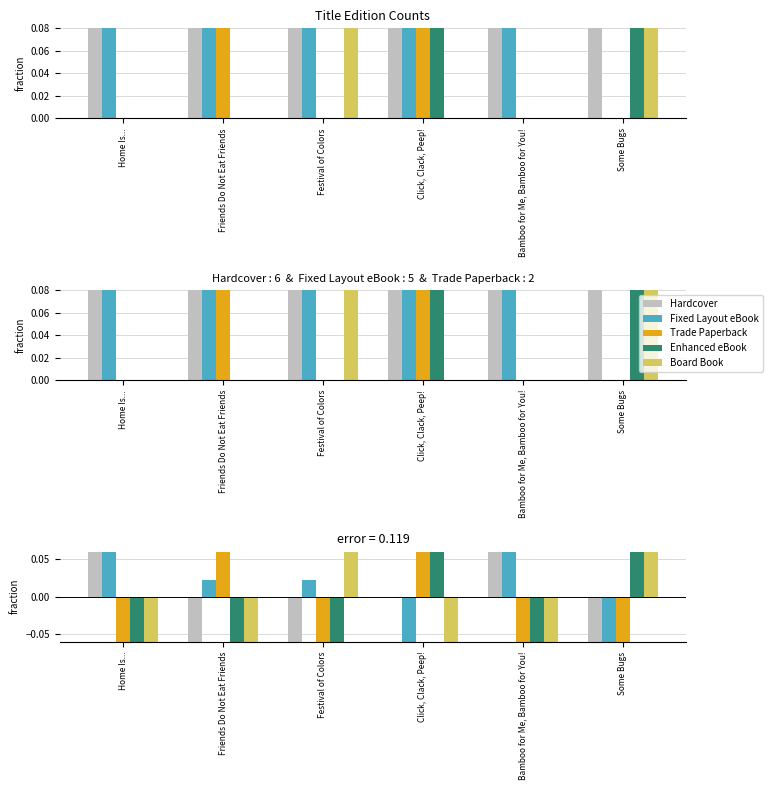

What is the label of the 6th bar from the right?

Home Is...